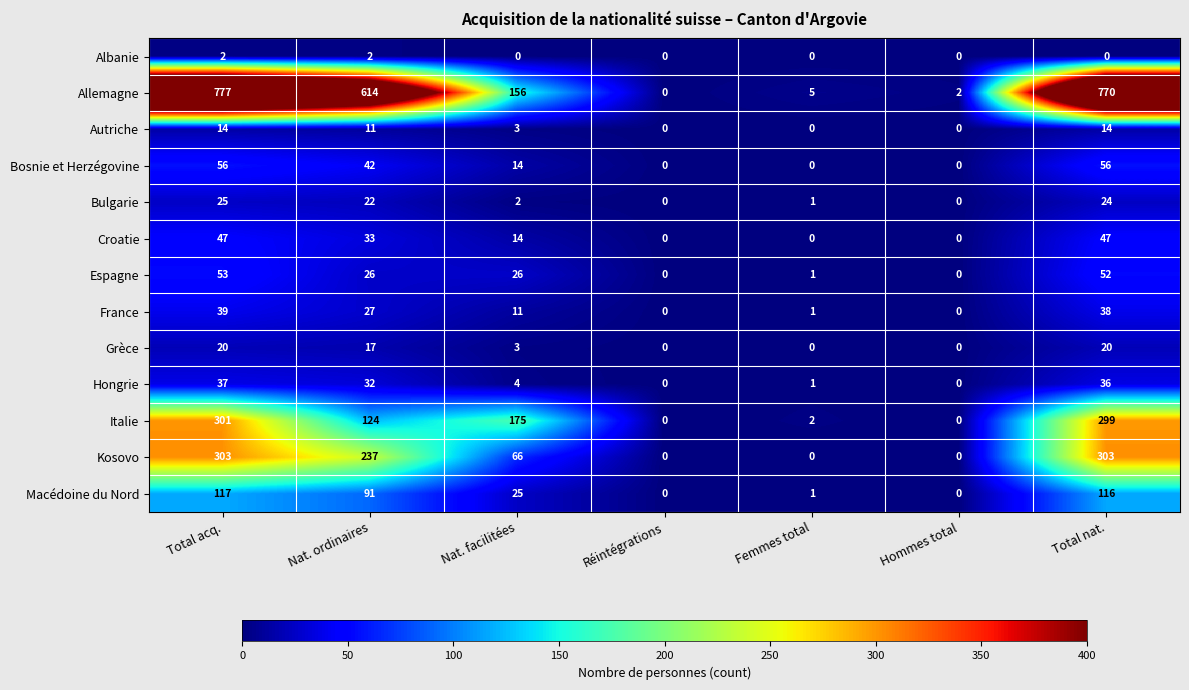

Which series has the largest total across all categories?

Allemagne